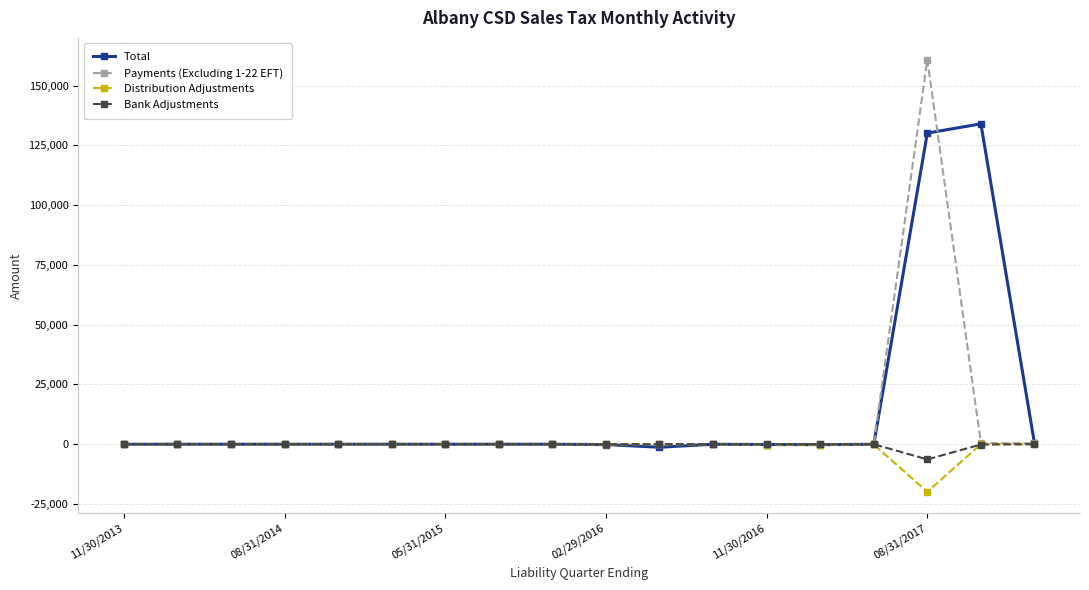

What is the smallest value displayed?

-19901.7